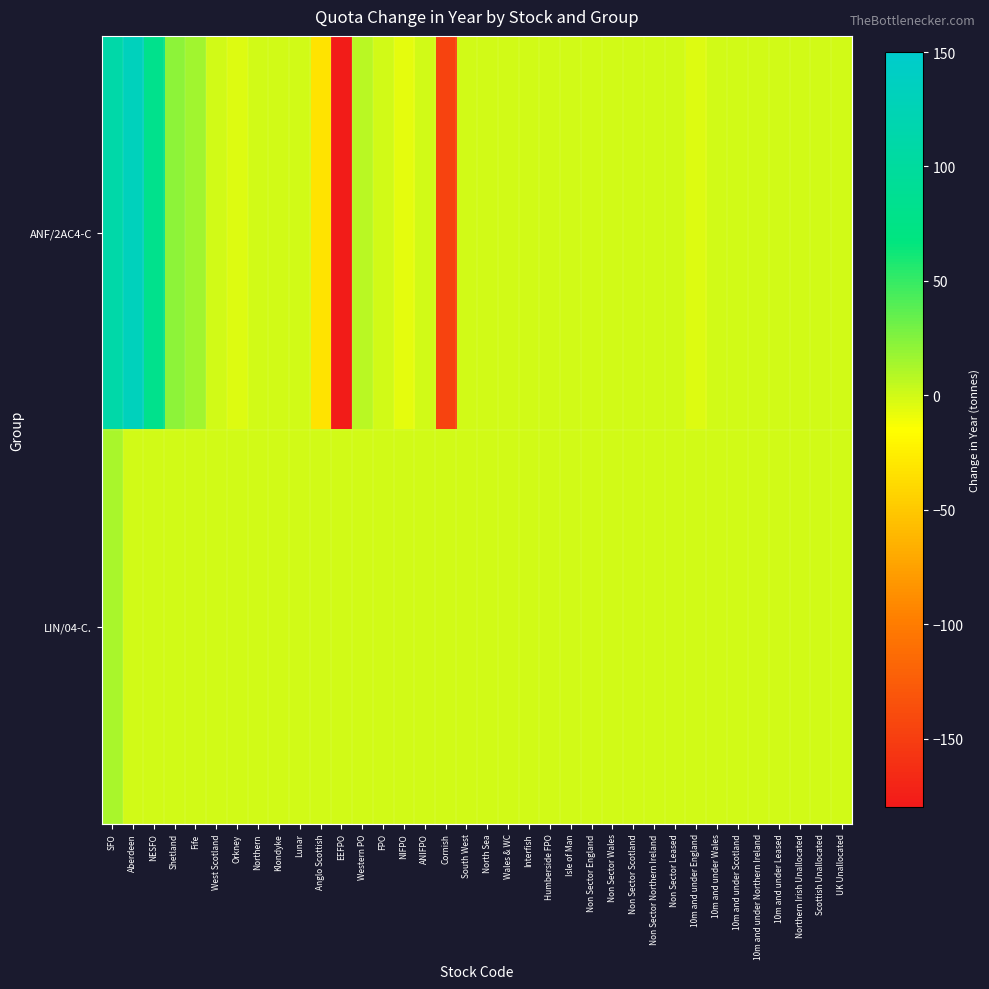

Which has a higher value, Fife or Non Sector England?

Fife